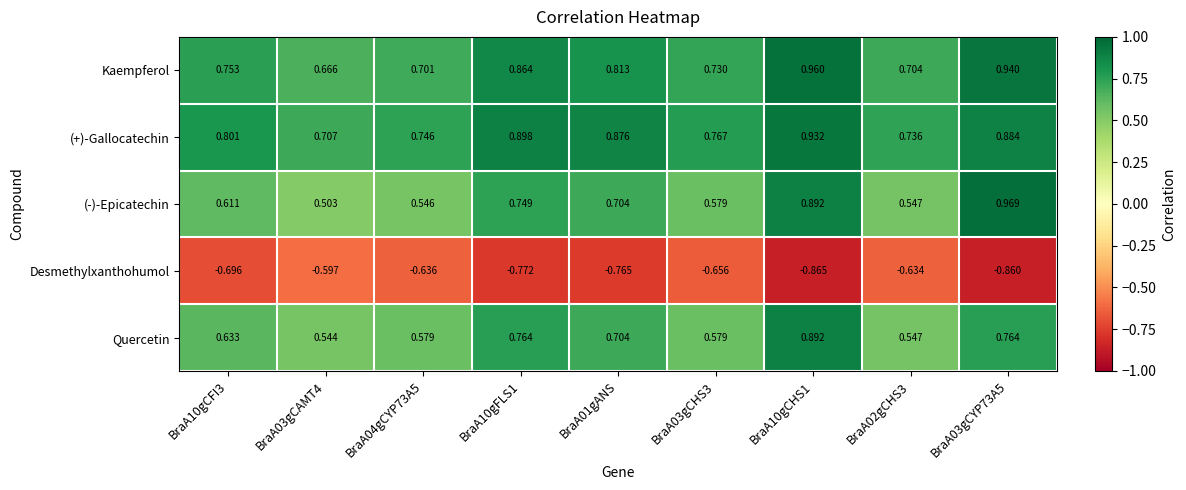

Is the value of Desmethylxanthohumol at BraA01gANS greater than the value of Kaempferol at BraA02gCHS3?

No